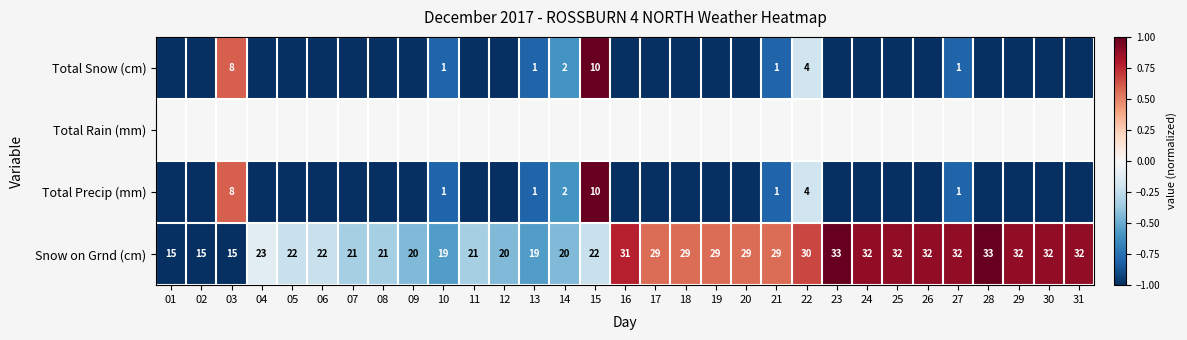

Is it true that Snow on Grnd (cm) equals 37 at 08?

False